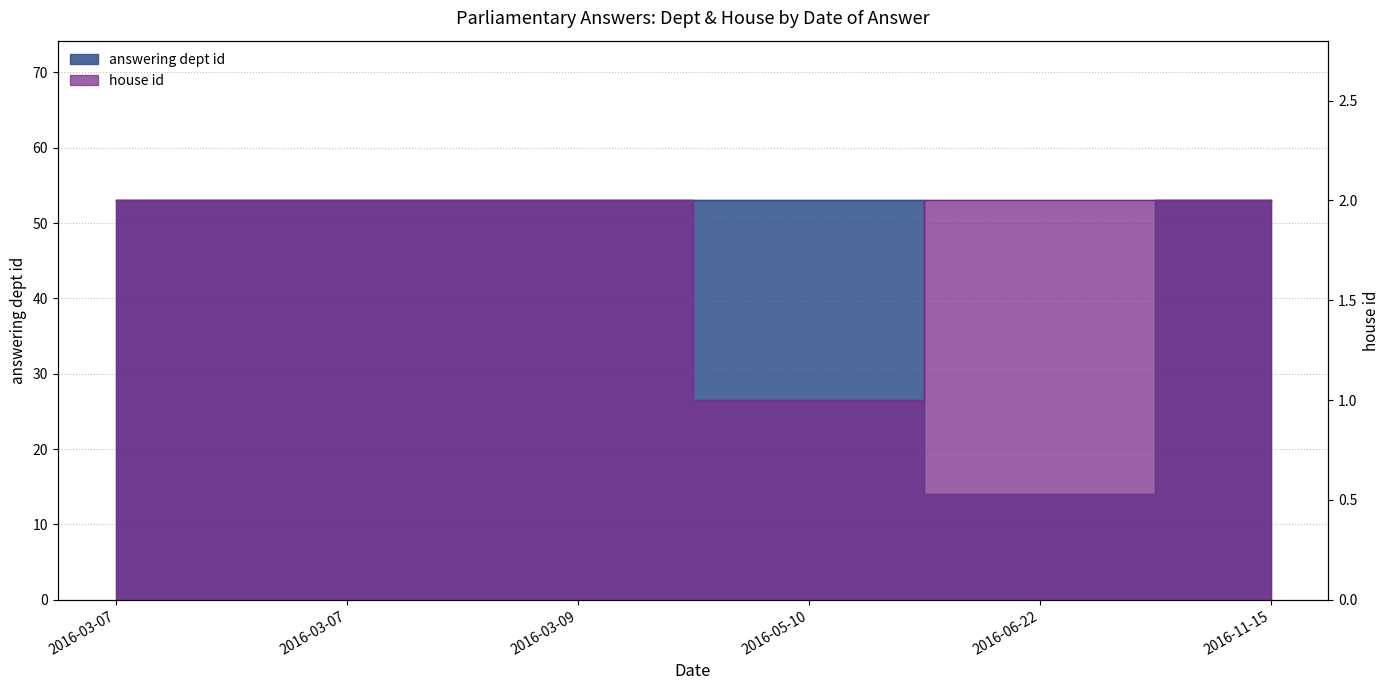

What is the difference between the second highest and minimum values in the answering dept id series?

39